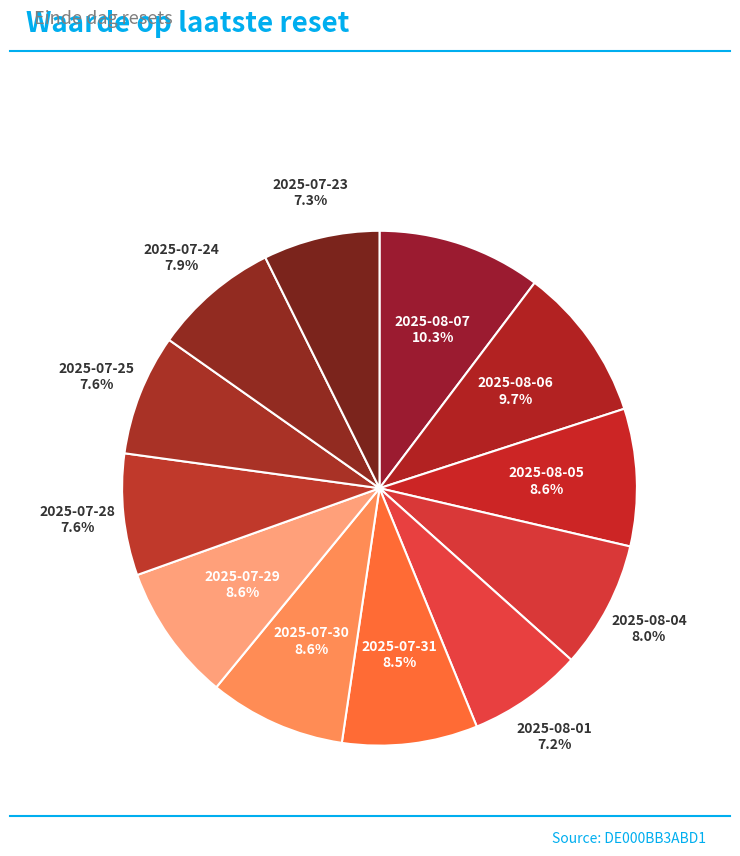

To the nearest percent, what portion does 2025-07-23 represent?

7%